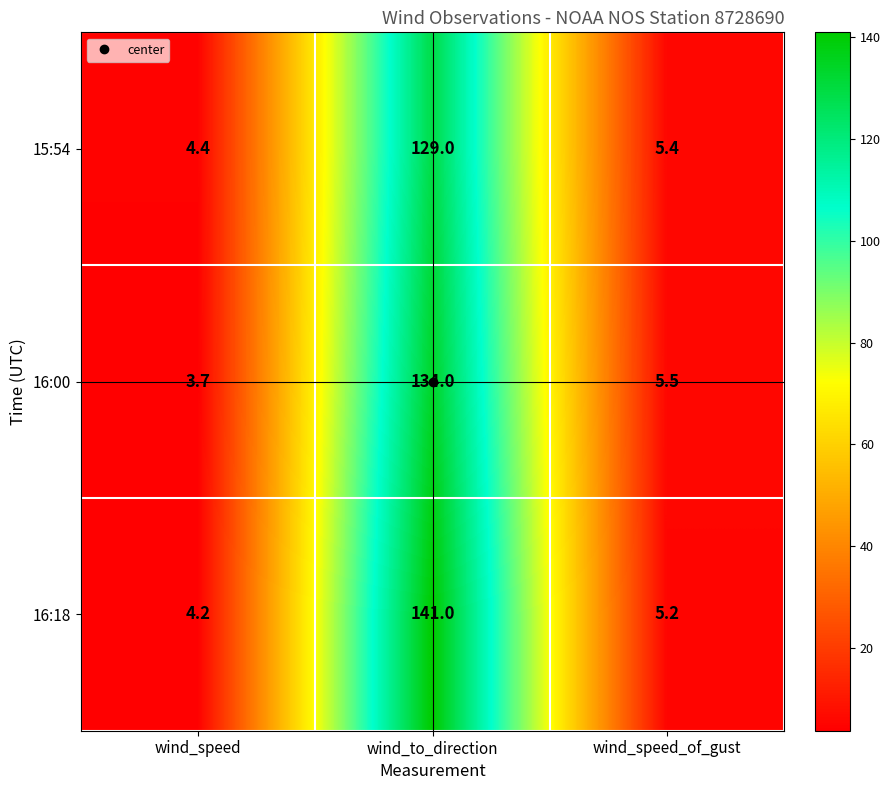

Which series has the widest spread of values?

16:18